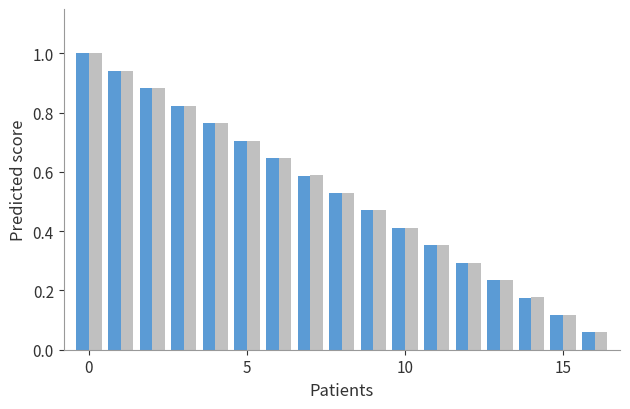

What is the maximum value shown in the chart?

1.0